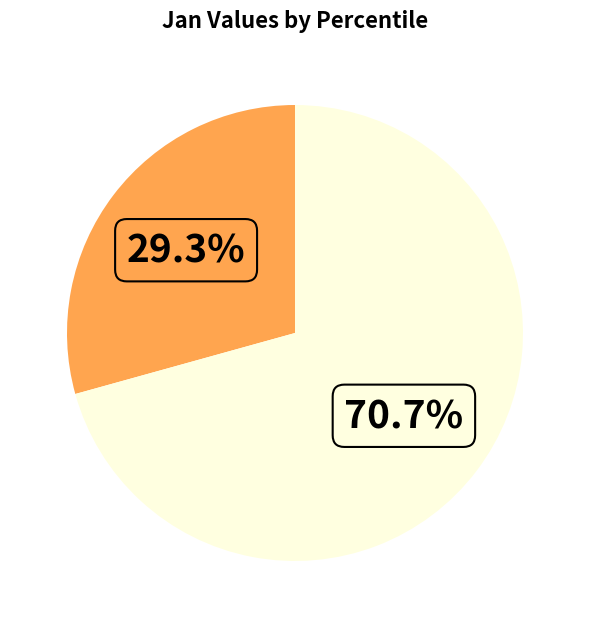

Is there any slice that represents more than half of the pie?

Yes